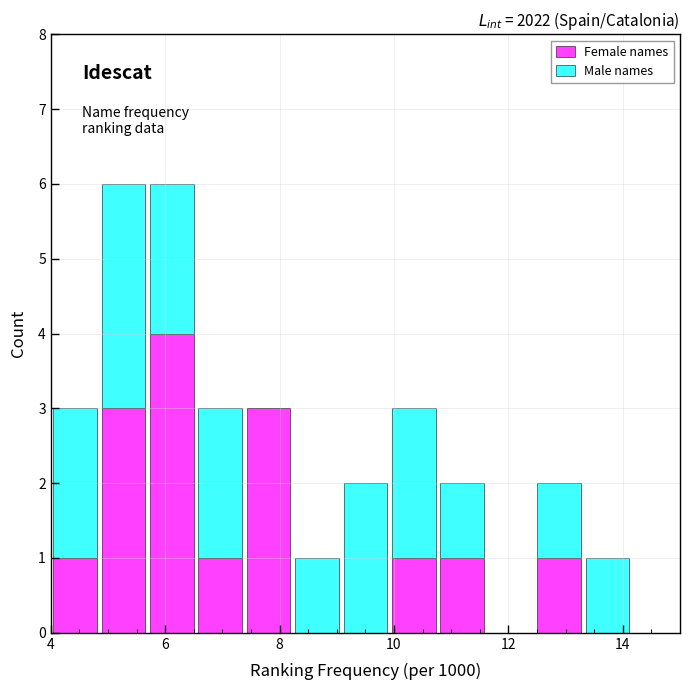

What is the total height of the stacked bar covering 10.0 to 10.8 on the x-axis? Neither the bar edges nor the heights are printed on the chart, so give them approximately, as read against the axes.

3